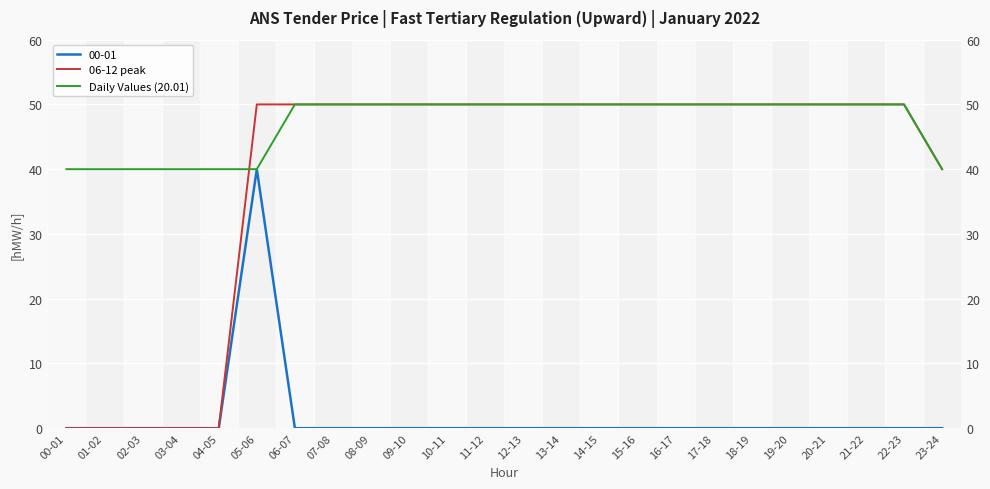

At 15-16, list the series in order from largest to smallest.

06-12 peak, Daily Values (20.01)